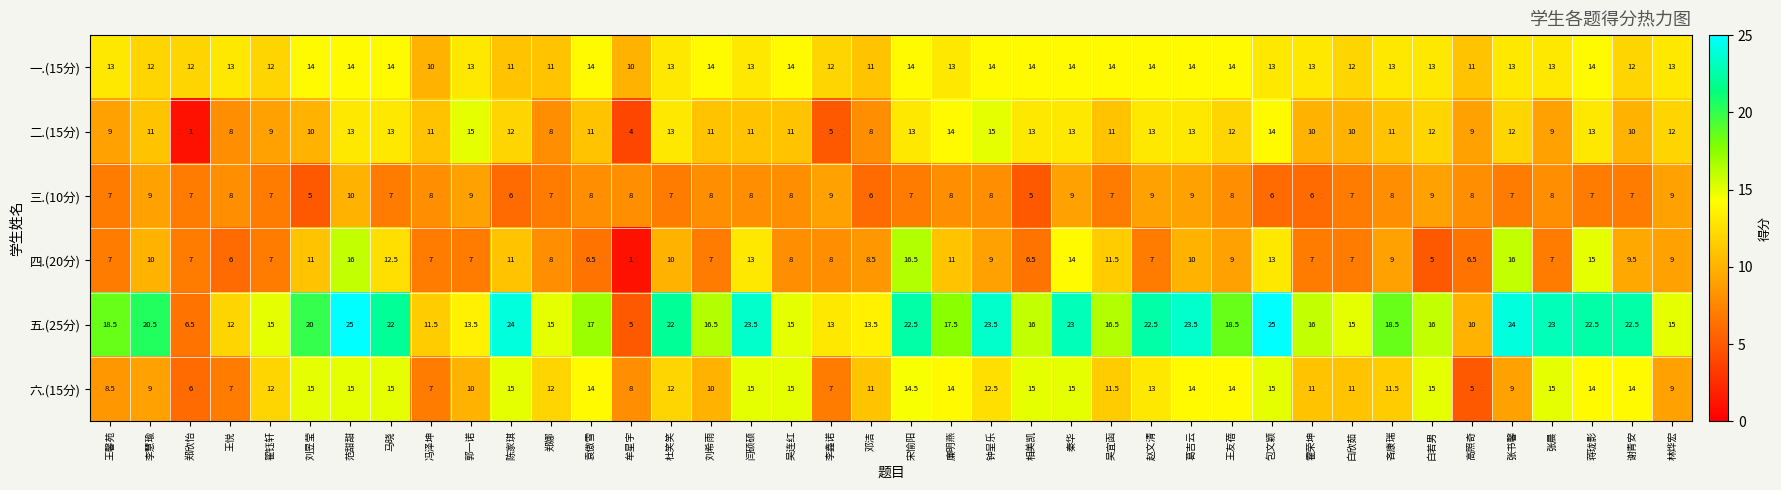

What is the minimum value shown in the chart?

1.0